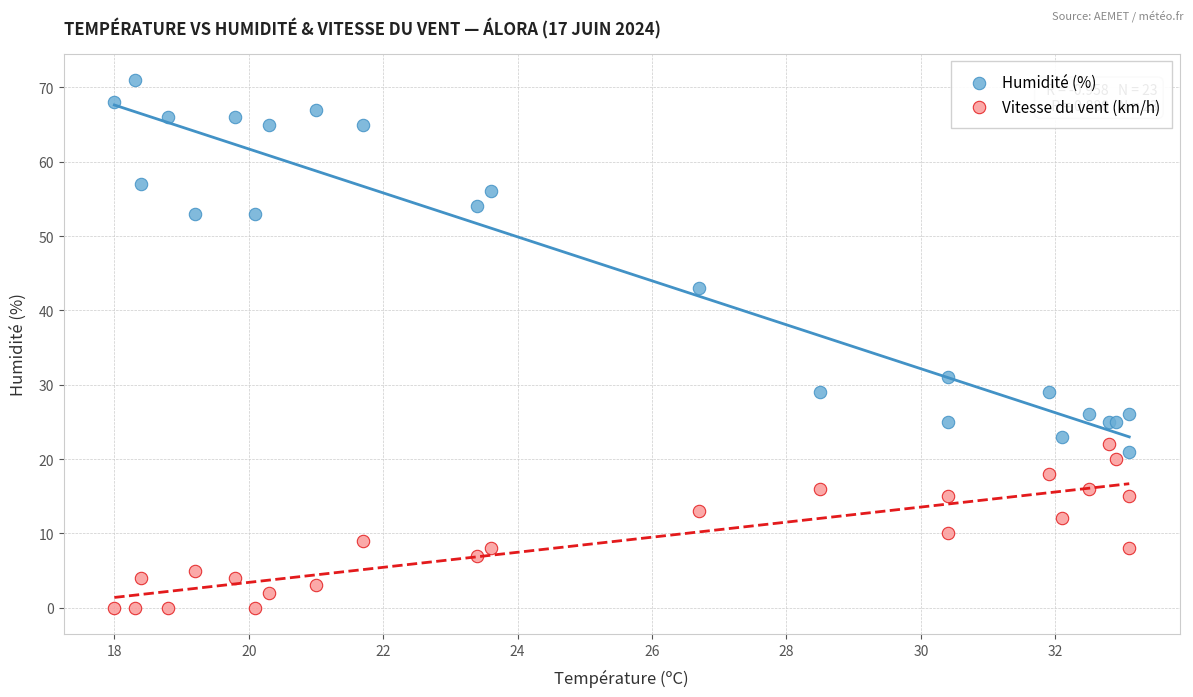

Which series reaches the maximum Y coordinate?

Humidité (%)